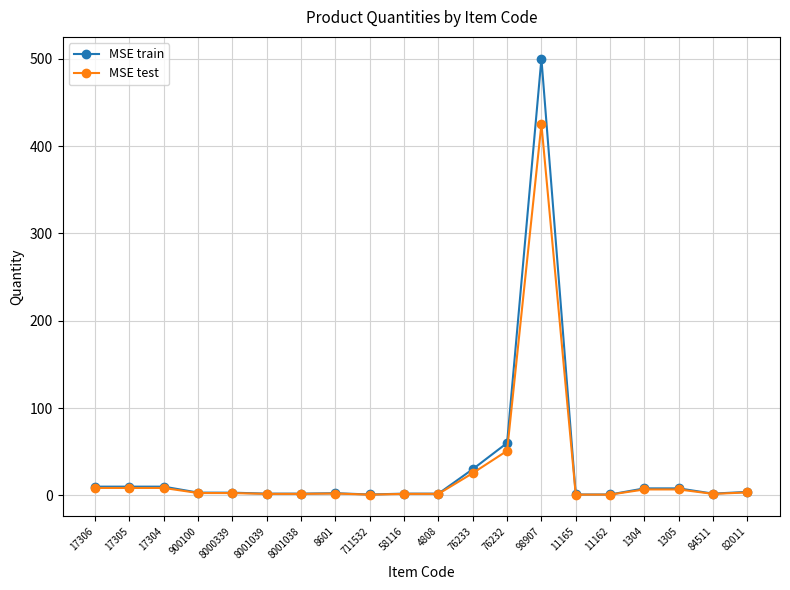

What is the total value across all series at 1305?

14.8